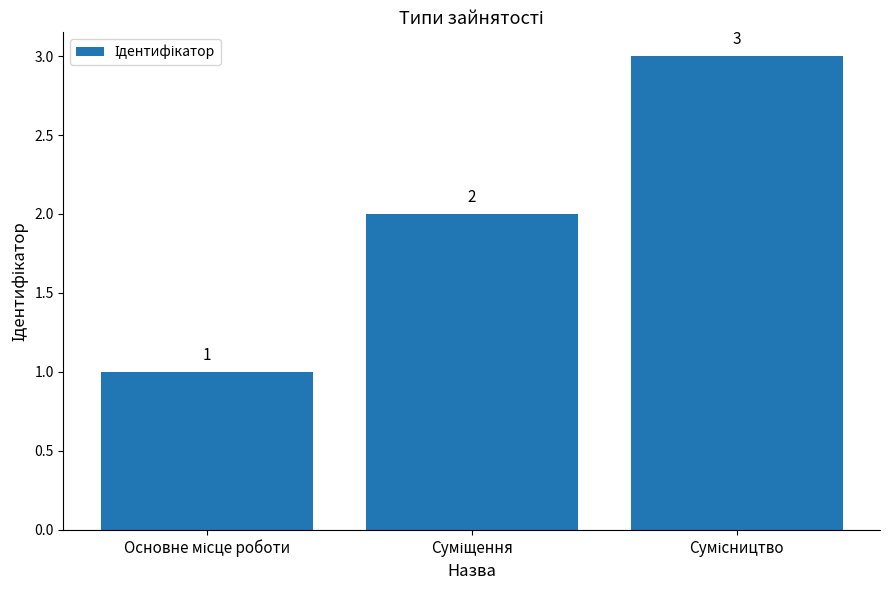

What is the difference between the maximum and minimum values?

2